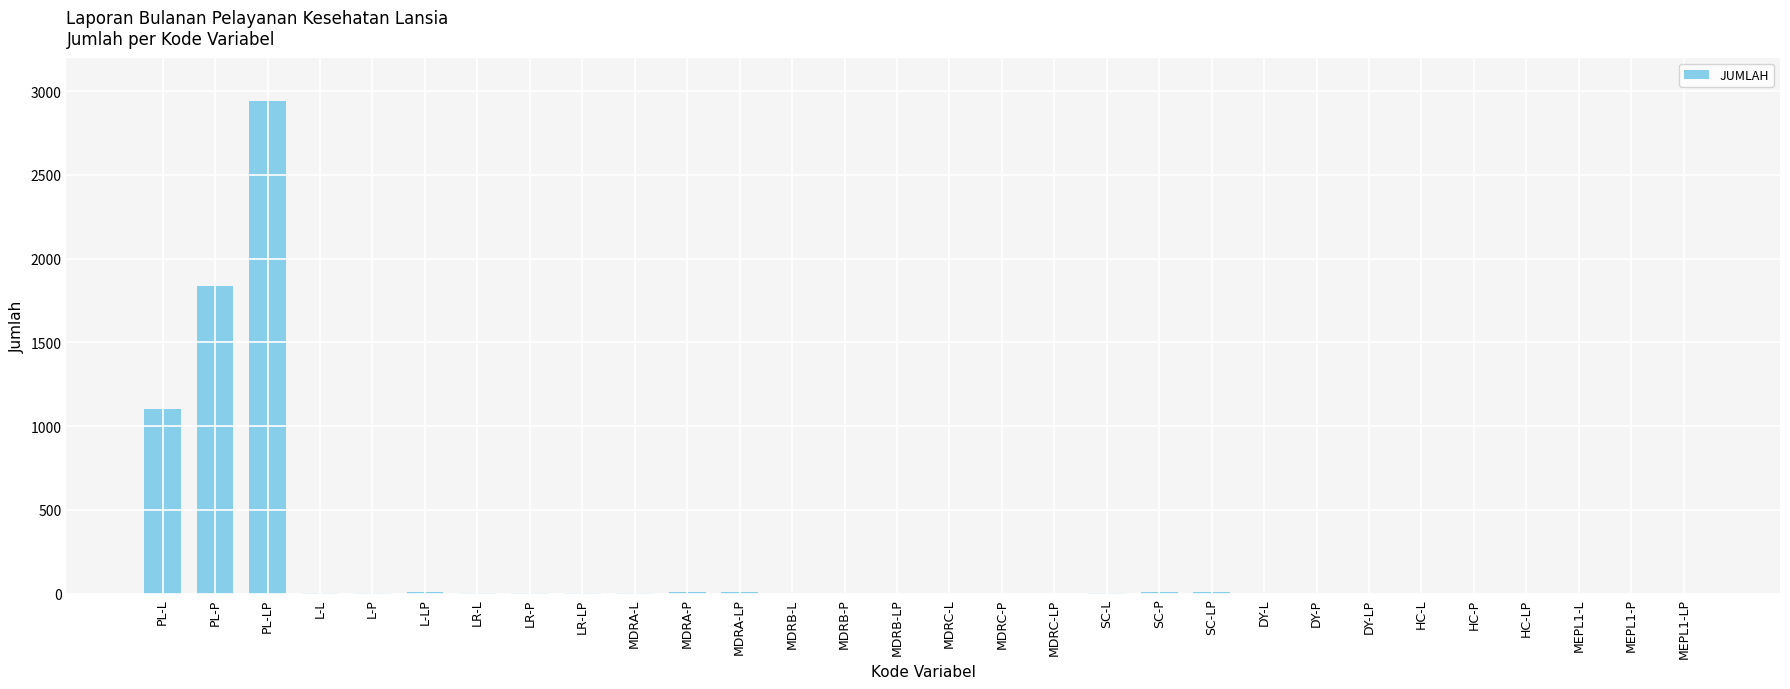

What is the sum of all values?

5944